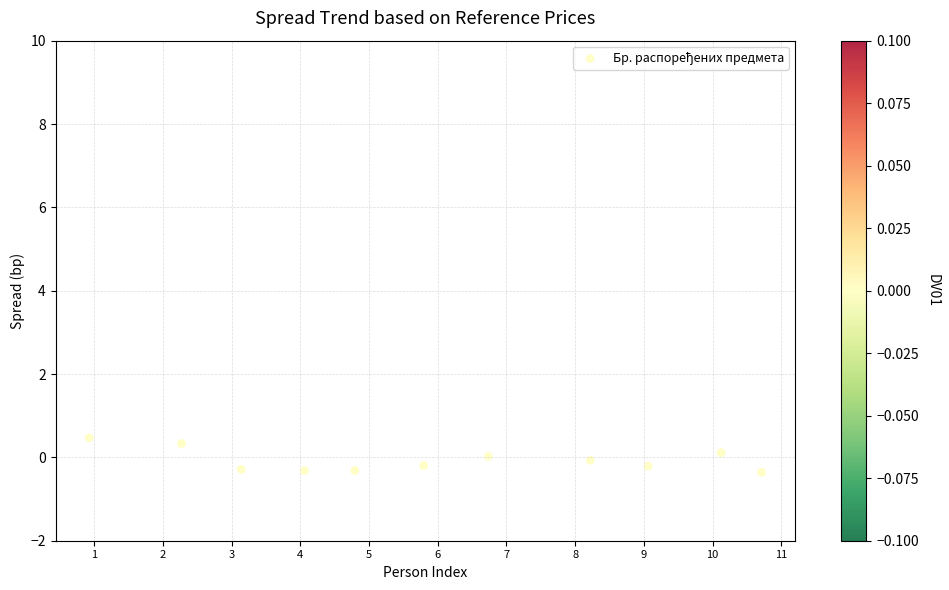

What is the average X value?

5.0